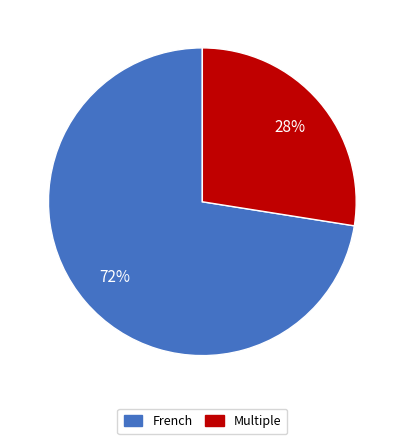

What percentage is the French slice, to the nearest percent?

72%